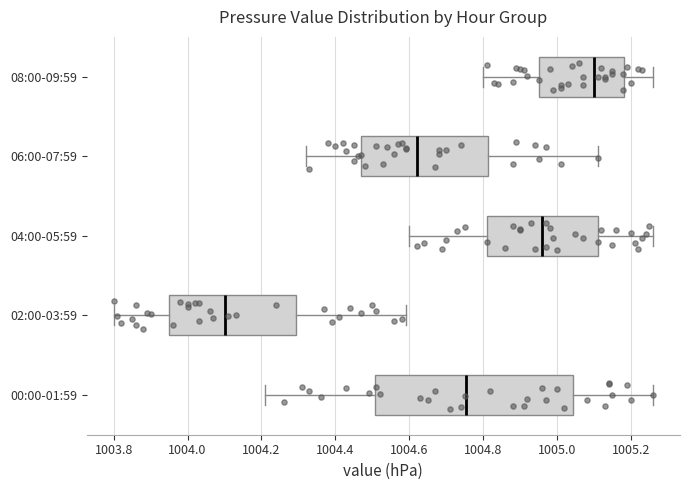

Which box has the furthest to the right median line?

08:00-09:59